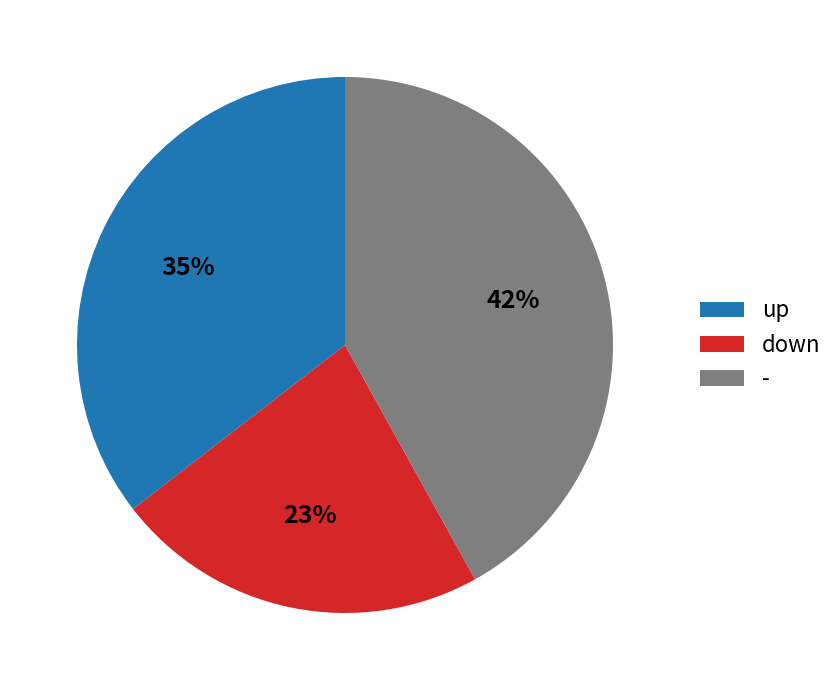

To the nearest percent, what portion does up represent?

35%